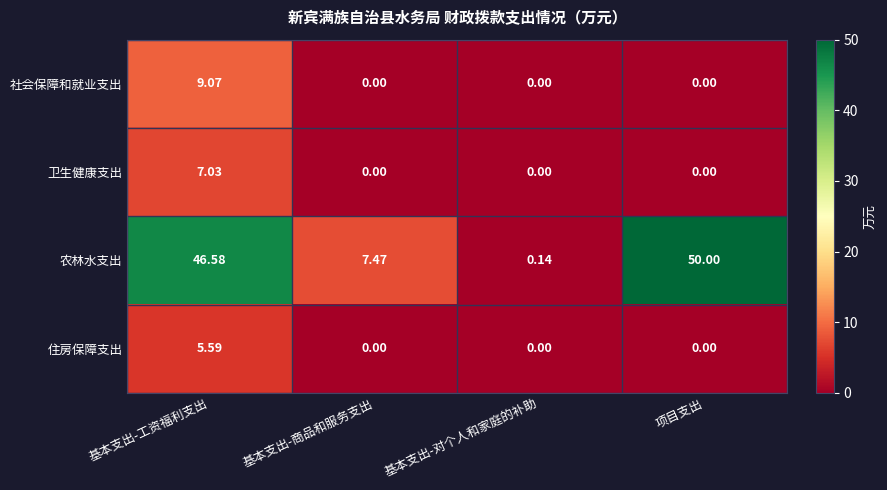

Between 基本支出-工资福利支出 and 基本支出-对个人和家庭的补助, which series saw the biggest shift?

农林水支出